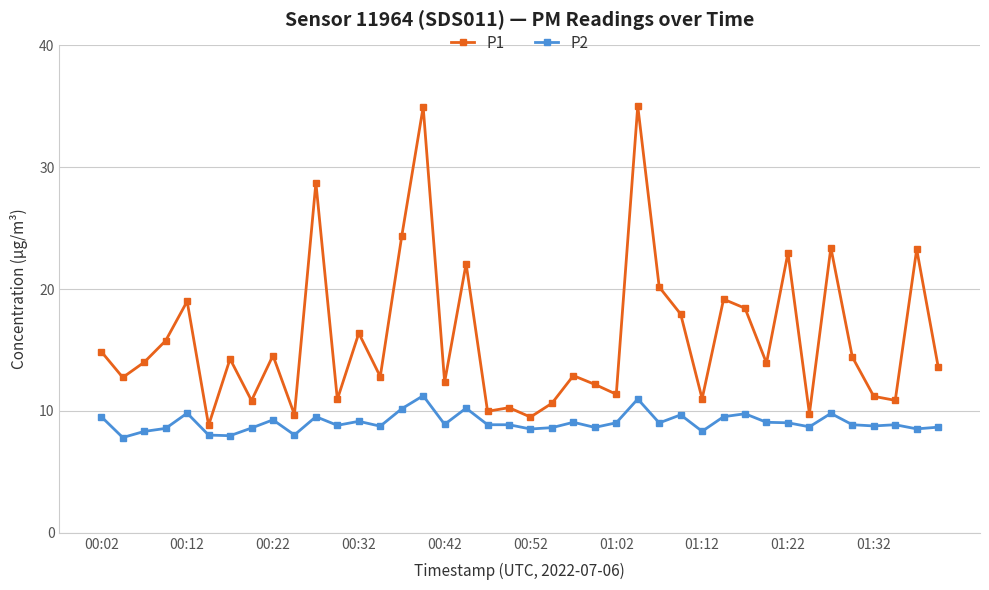

True or false: P1 has more than 2 points higher than both neighbors.

True